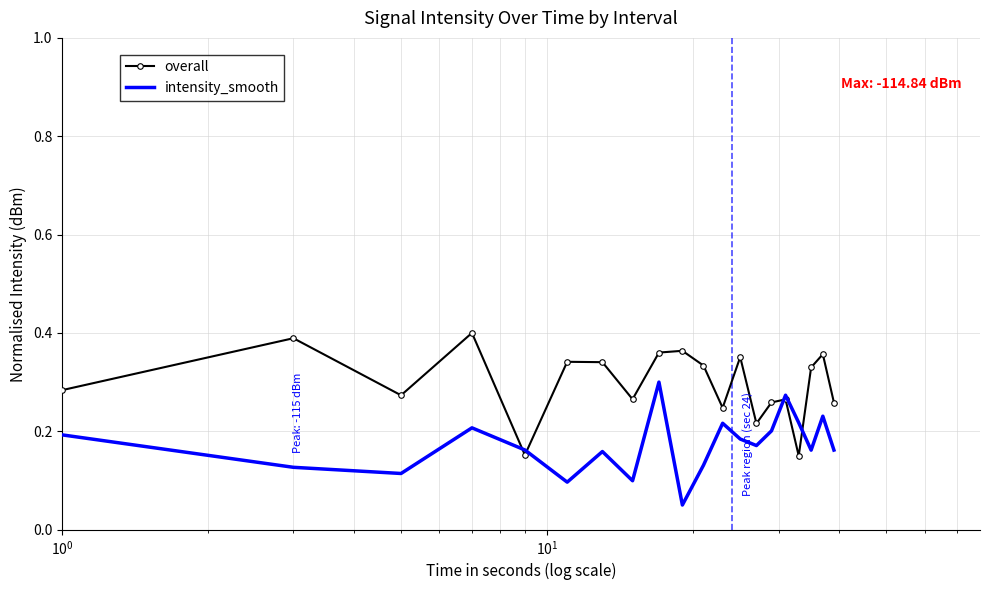

Which series has the largest total across all categories?

overall